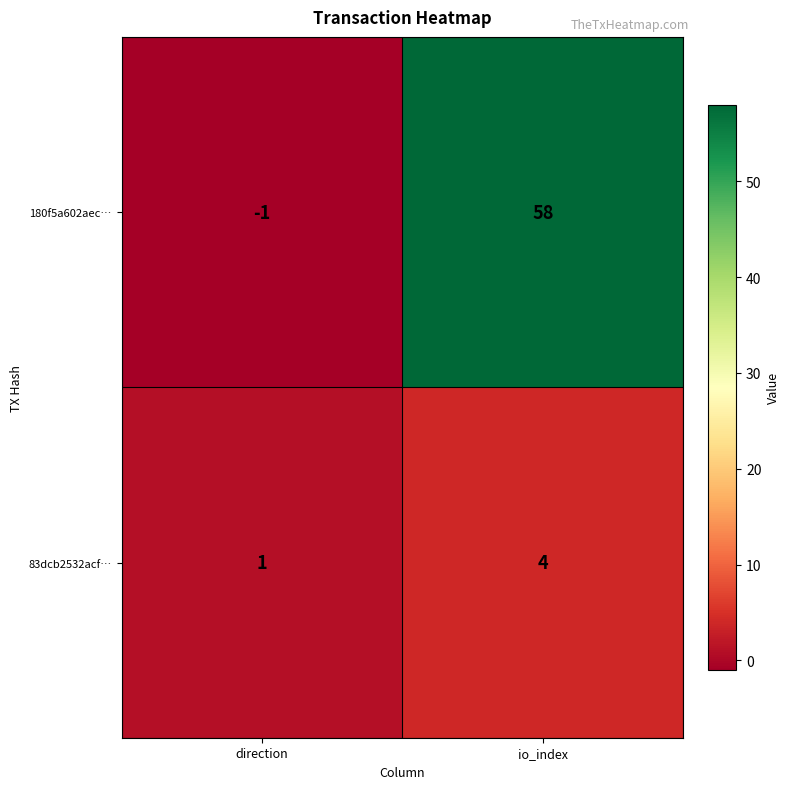

At which label is 83dcb2532acf… closest to 2?

direction